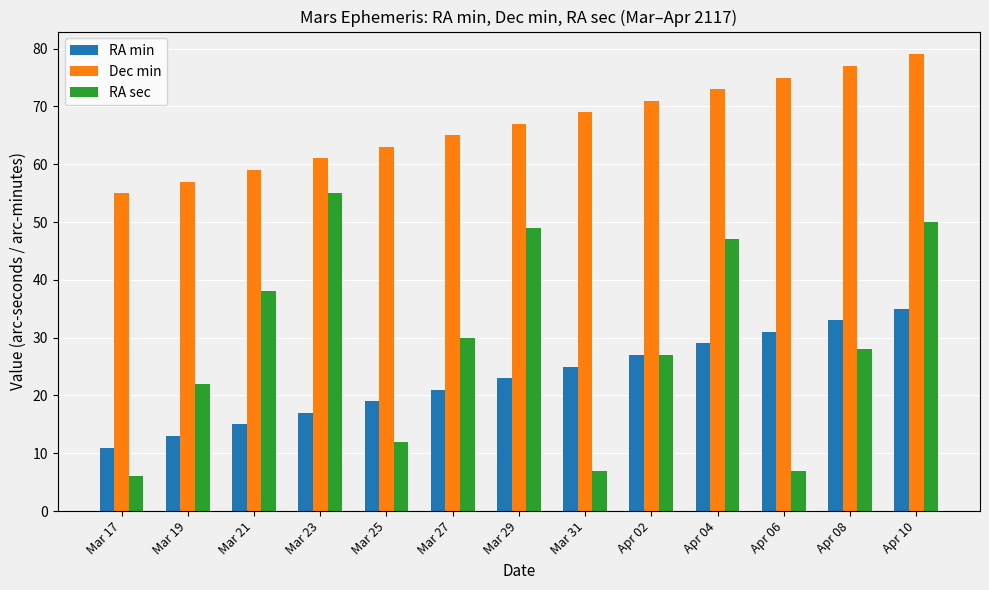

How many bars are there in total?

39